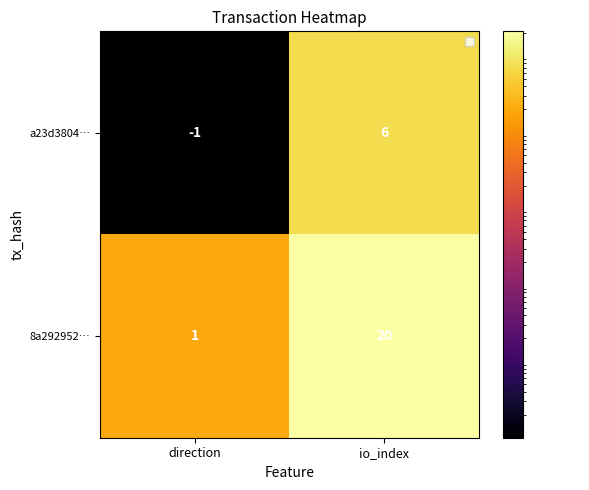

Rank the series at io_index from highest to lowest value.

8a292952…, a23d3804…